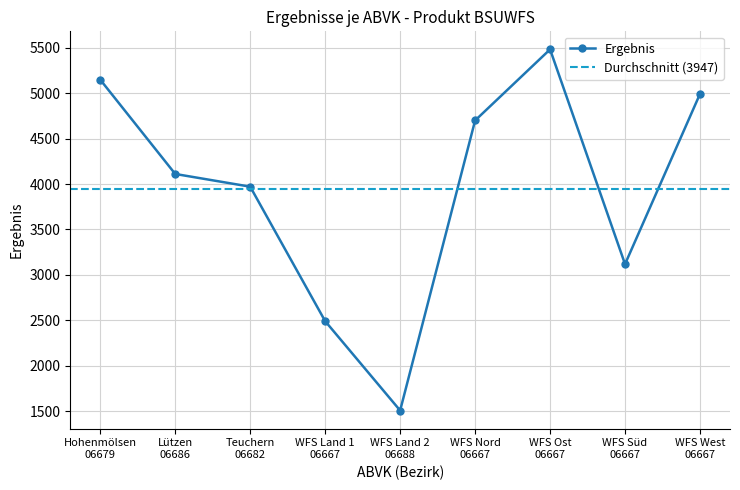

Reading left to right, extract all data points from this chart.

5149	4111	3971	2490	1506	4700	5483	3118	4993